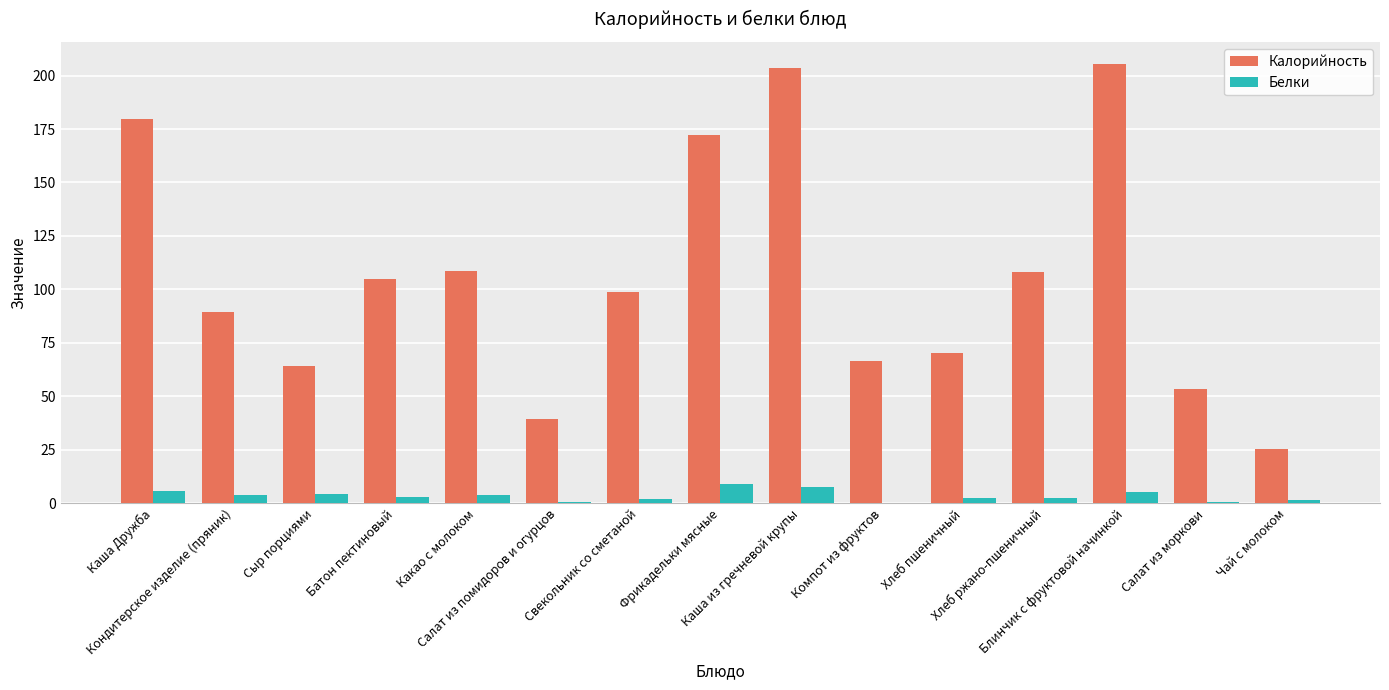

Which series has the largest total across all categories?

Калорийность